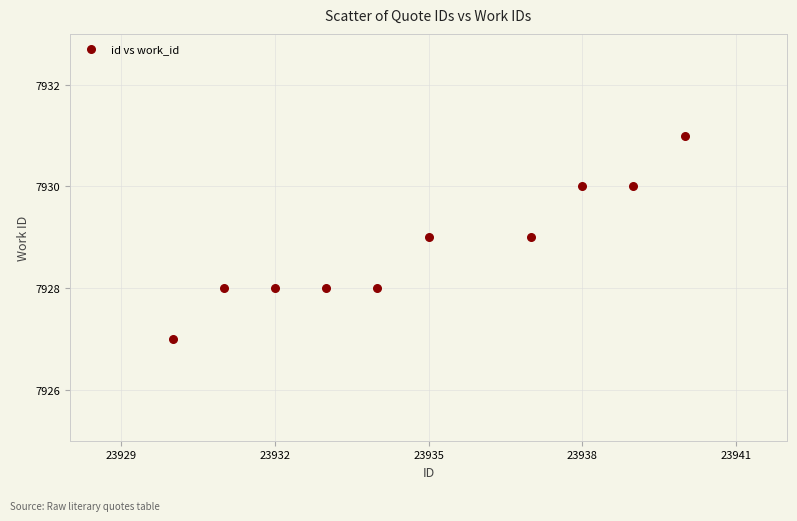

What is the range of X values (max minus min)?

10